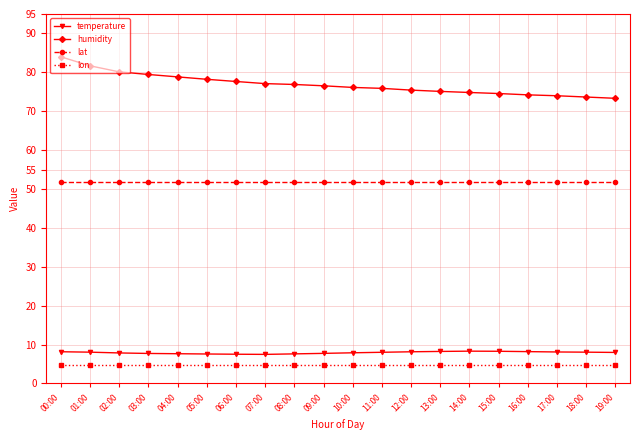

What is the maximum value for temperature?

8.3